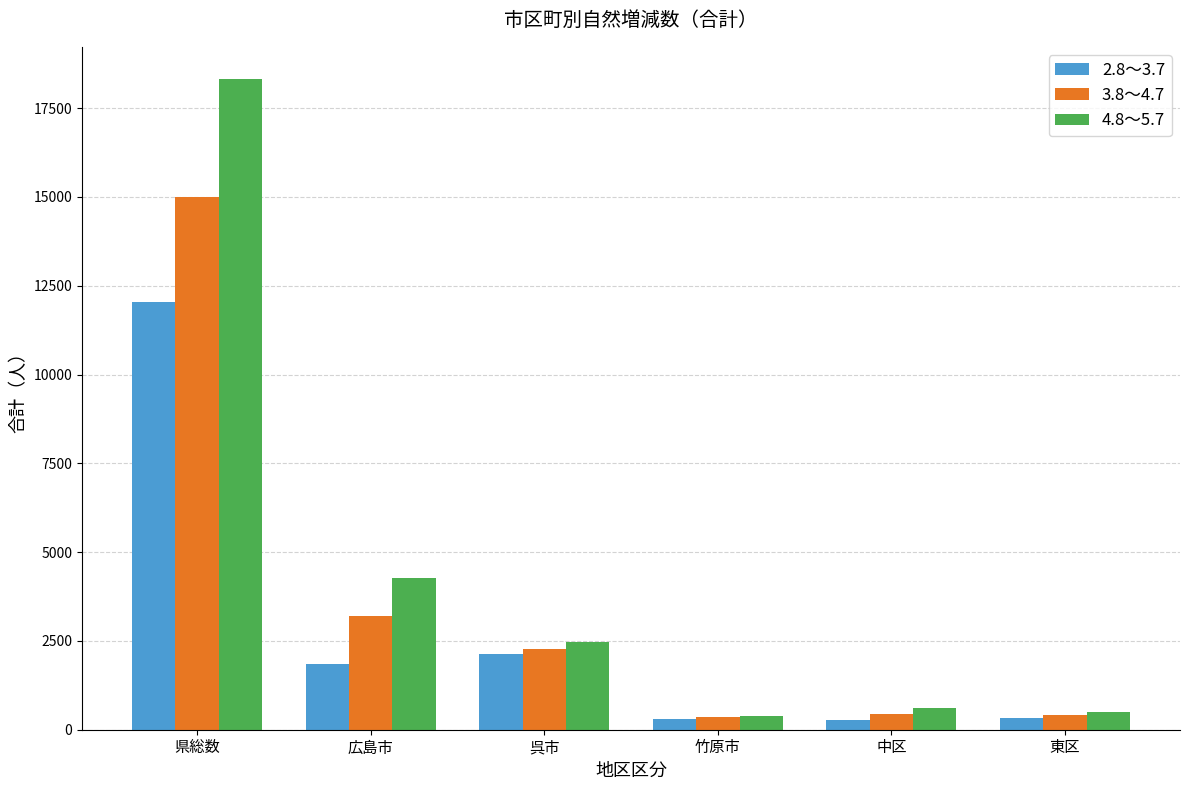

Rank the series by their maximum value, from highest to lowest.

4.8～5.7, 3.8～4.7, 2.8～3.7